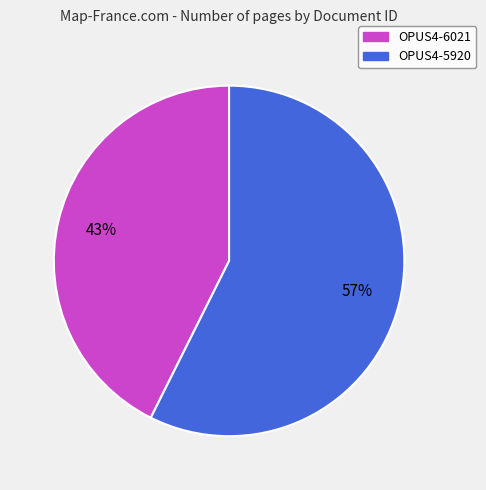

Does OPUS4-6021 account for over 50% of the chart?

No